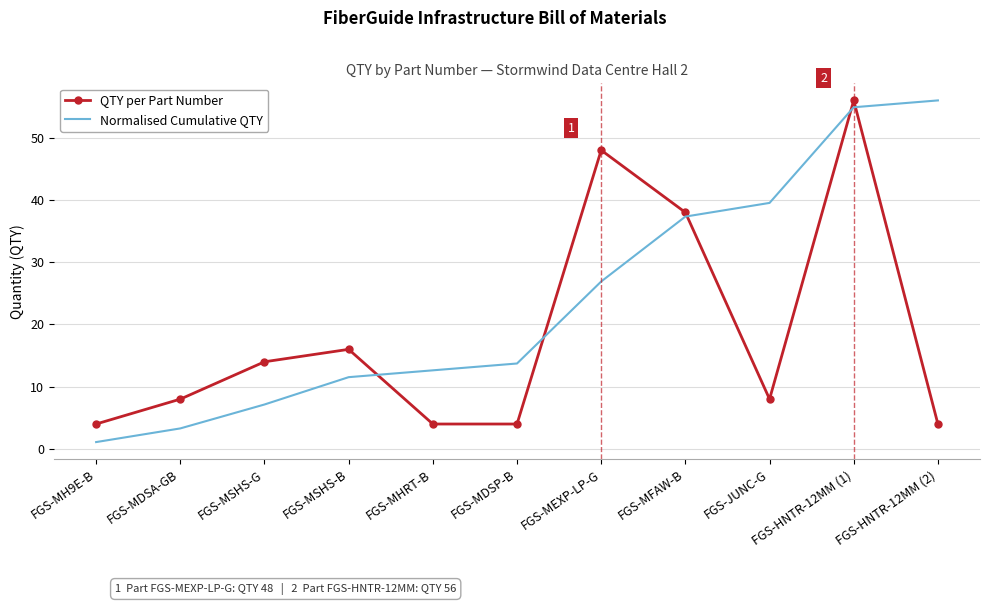

Reading left to right, extract all data points from this chart.

QTY per Part Number: FGS-MH9E-B=4.0	FGS-MDSA-GB=8.0	FGS-MSHS-G=14.0	FGS-MSHS-B=16.0	FGS-MHRT-B=4.0	FGS-MDSP-B=4.0	FGS-MEXP-LP-G=48.0	FGS-MFAW-B=38.0	FGS-JUNC-G=8.0	FGS-HNTR-12MM (1)=56.0	FGS-HNTR-12MM (2)=4.0
Normalised Cumulative QTY: FGS-MH9E-B=1.1	FGS-MDSA-GB=3.3	FGS-MSHS-G=7.1	FGS-MSHS-B=11.5	FGS-MHRT-B=12.6	FGS-MDSP-B=13.7	FGS-MEXP-LP-G=26.9	FGS-MFAW-B=37.3	FGS-JUNC-G=39.5	FGS-HNTR-12MM (1)=54.9	FGS-HNTR-12MM (2)=56.0